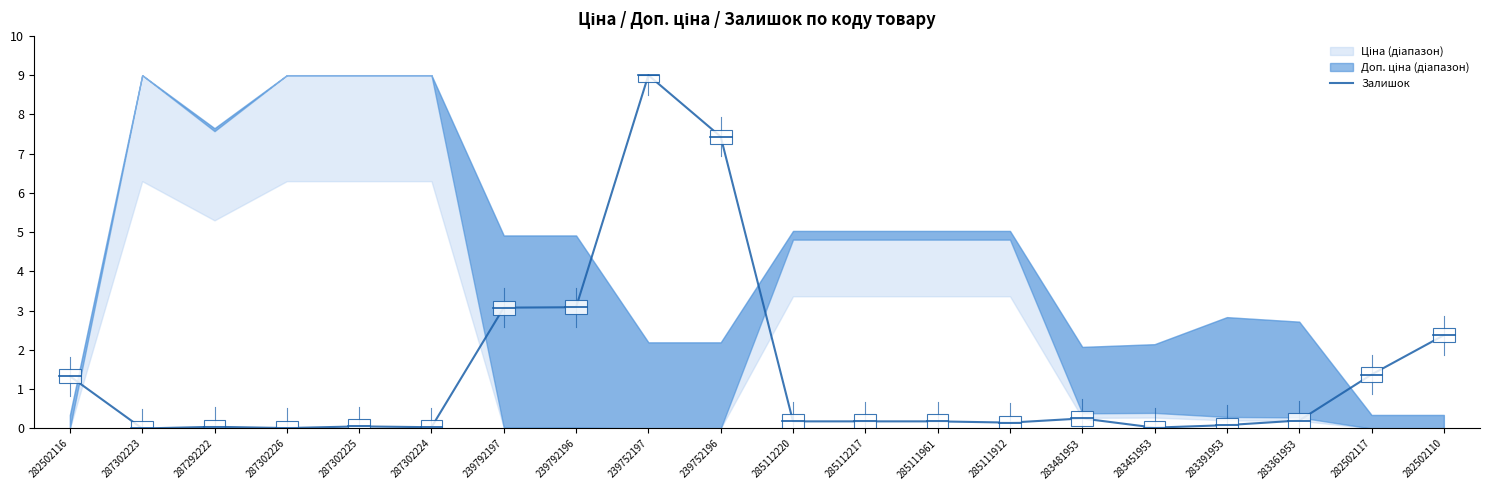

At which category does the chart reach its minimum across all series?

287302223